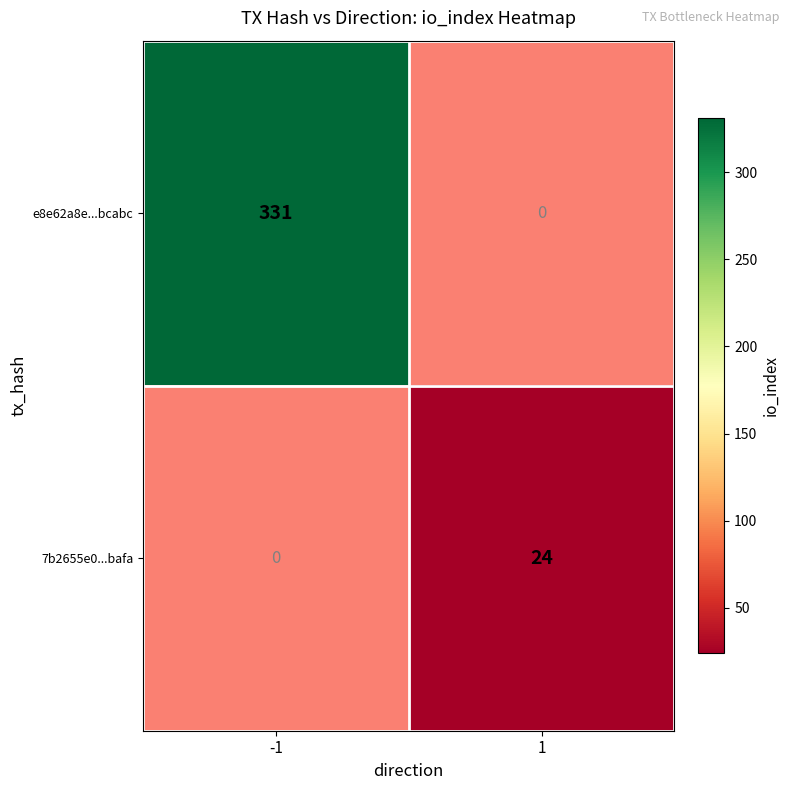

At how many categories does at least one series exceed 116?

1